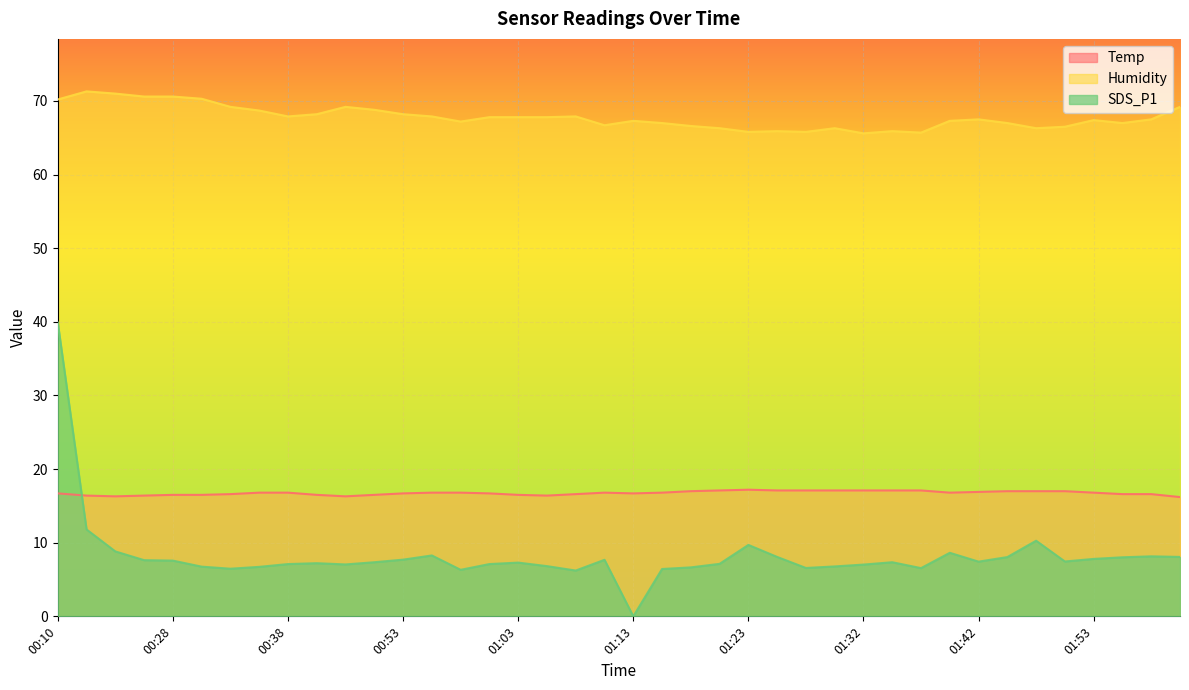

At which label does Humidity first exceed 67?

00:10